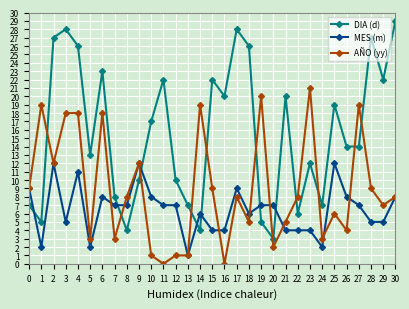

Read the AÑO (yy) value at 15.

9